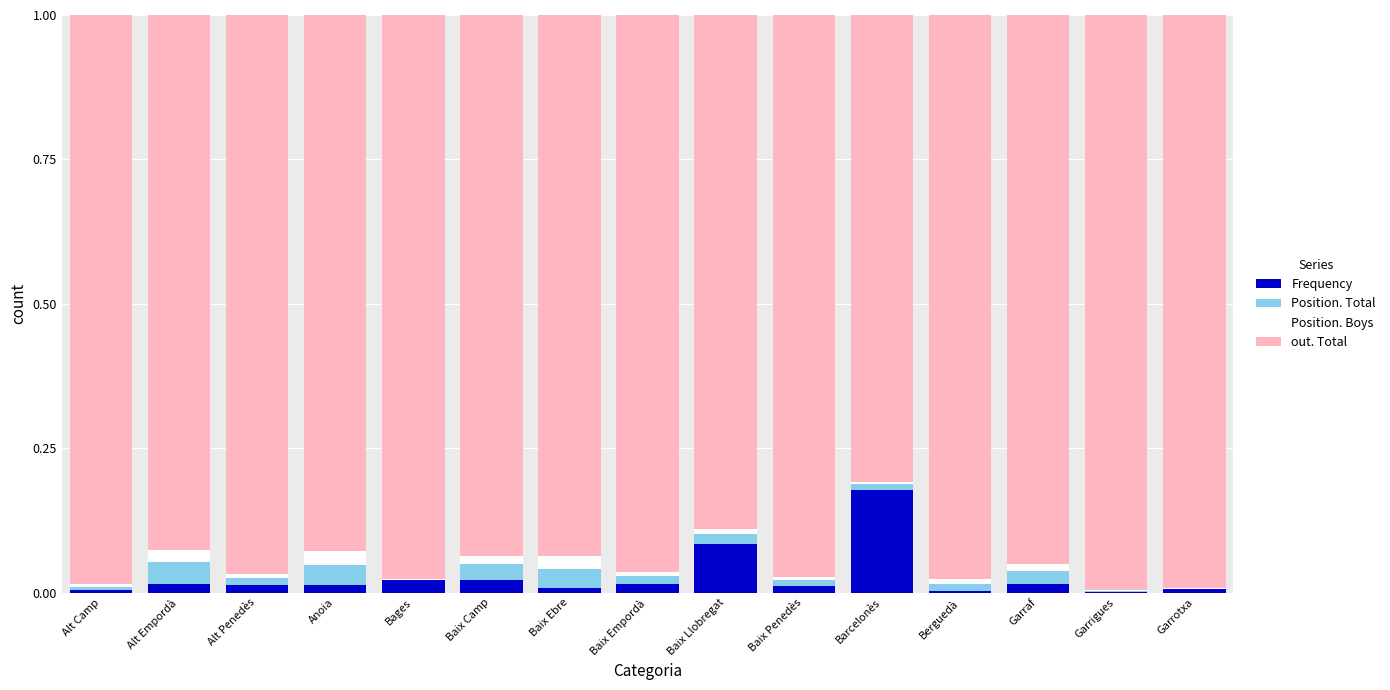

Are the bars horizontal?

No